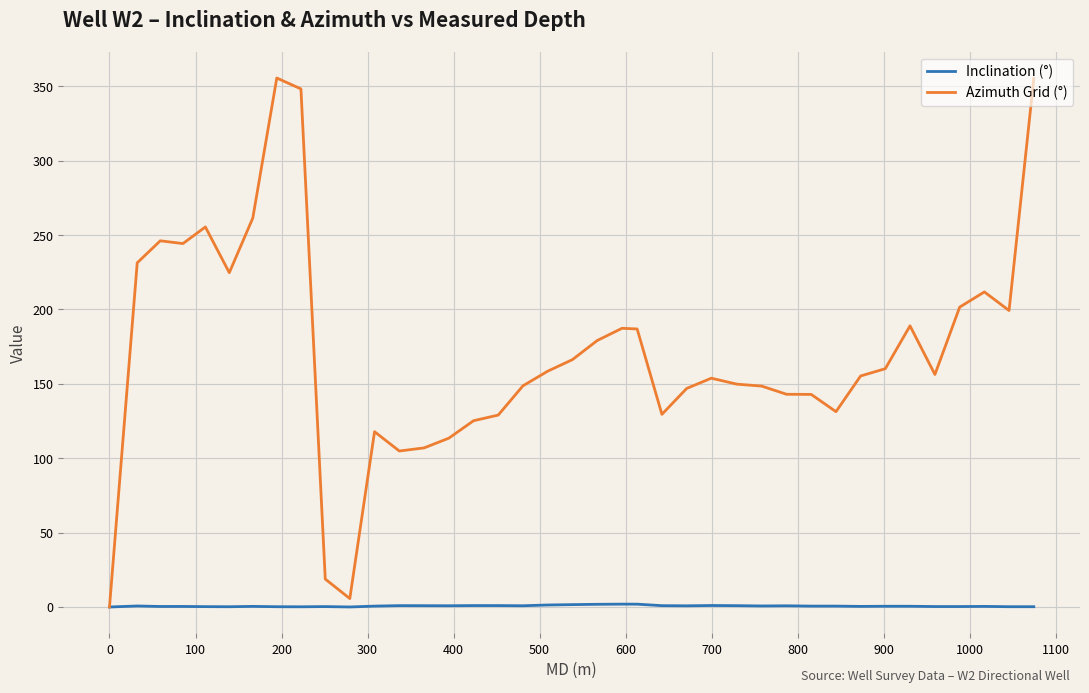

What is the difference between the maximum and minimum values in the Inclination (°) series?

1.9